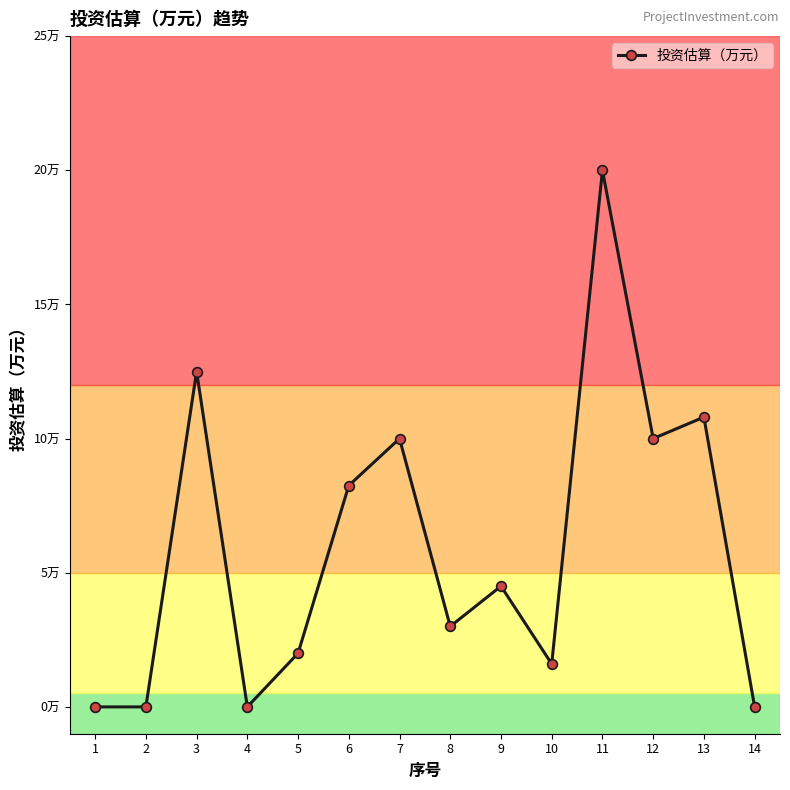

List the labels in order of value, smallest first.

1, 2, 4, 14, 10, 5, 8, 9, 6, 7, 12, 13, 3, 11